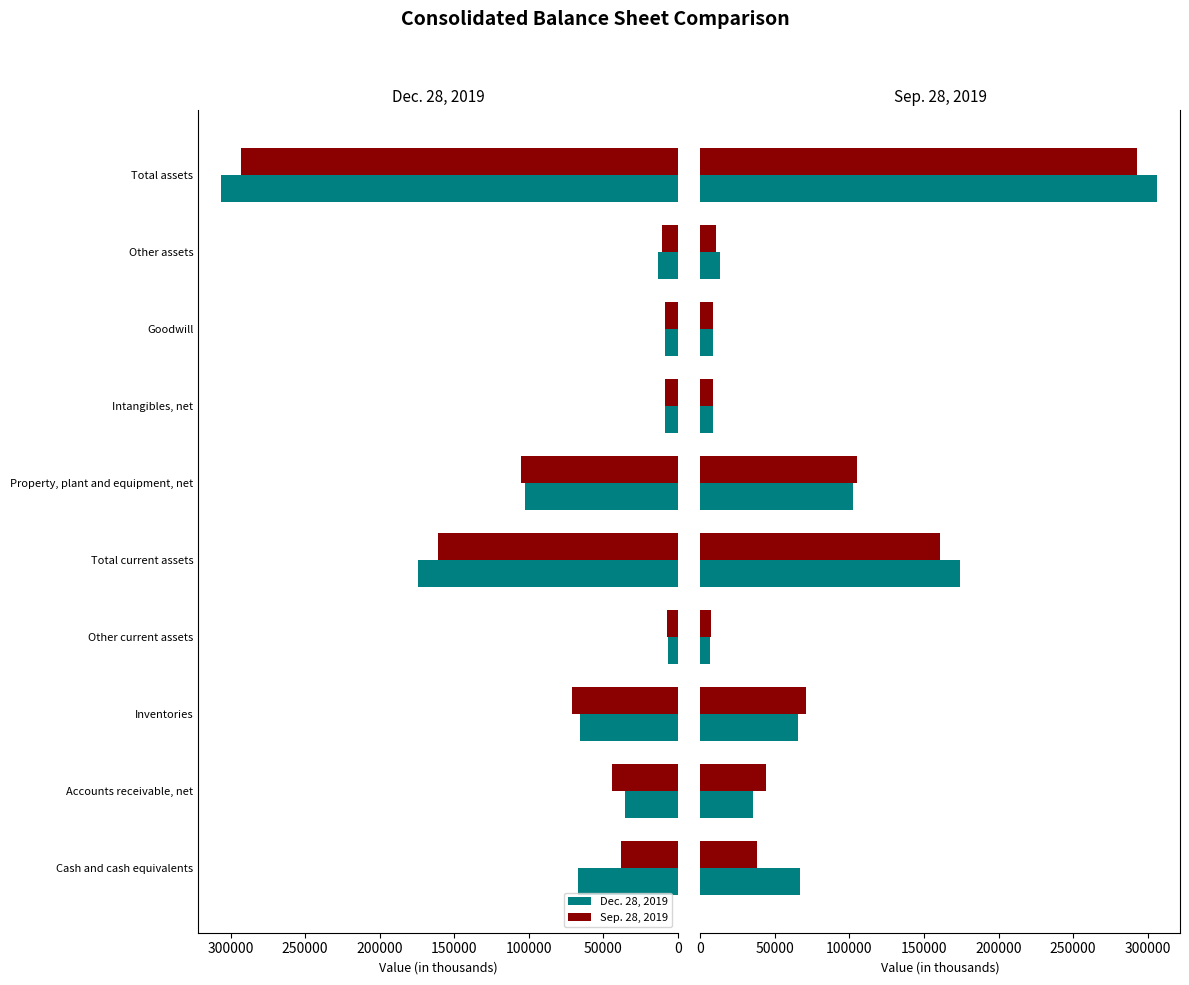

What is the value of the Sep. 28, 2019 bar at the 2nd from the left?

44182